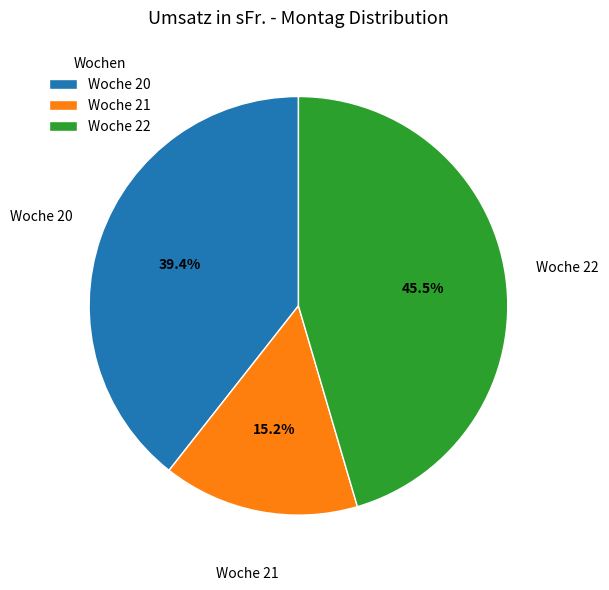

Combined, do Woche 21 and Woche 20 account for over 50%?

Yes